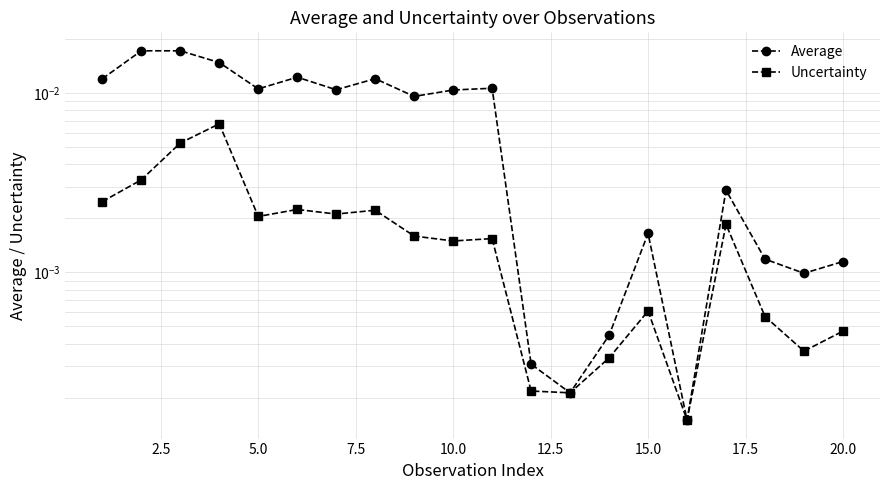

Is it true that Average equals 0.0 at 15.0?

True